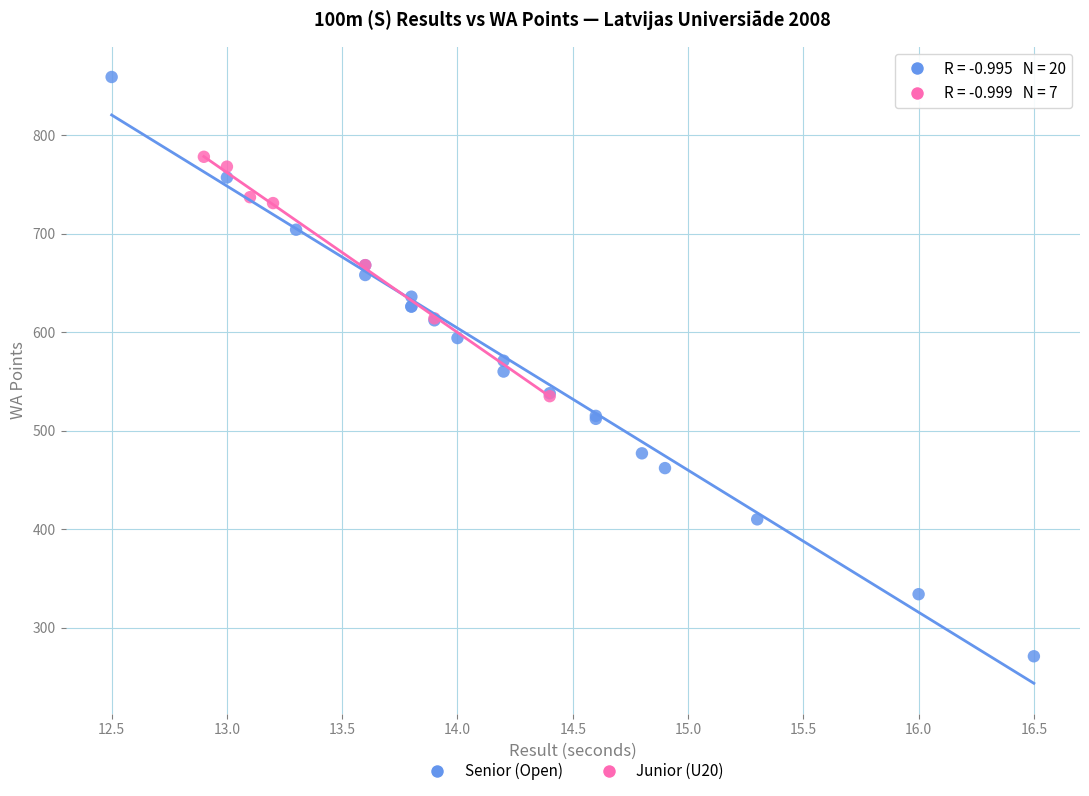

What are all the series names shown in the legend?

Senior (Open), Junior (U20)